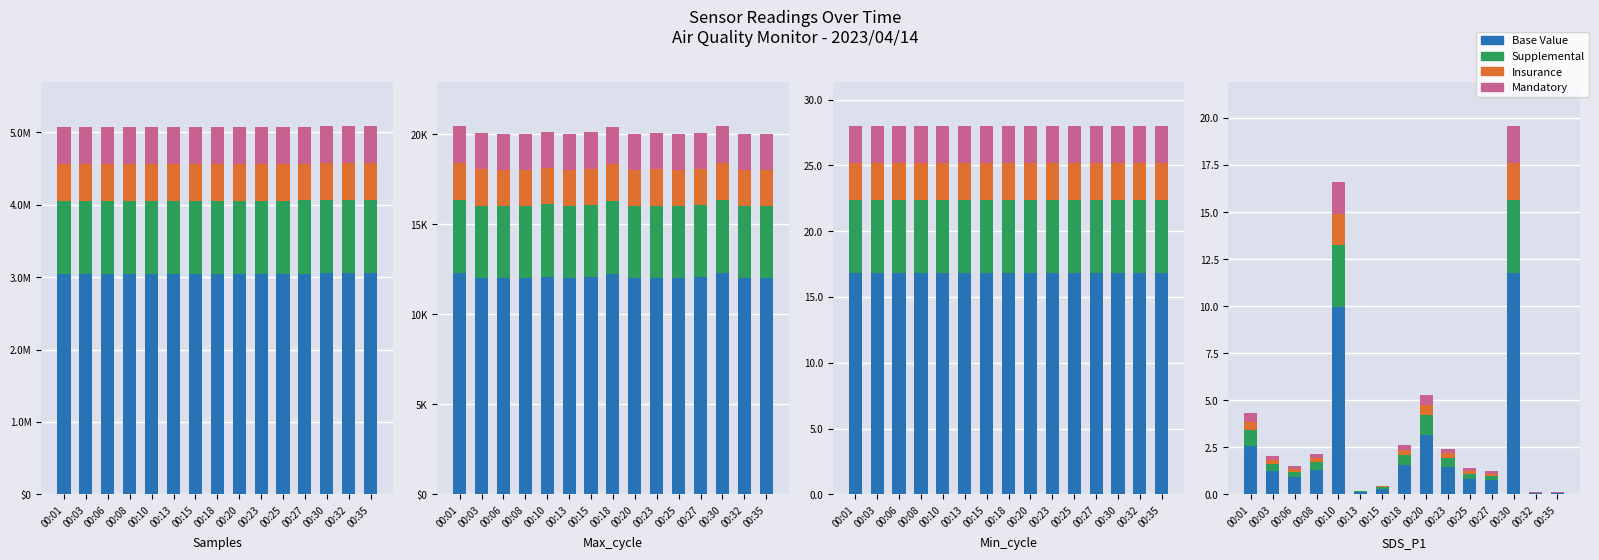

What is the difference between the Mandatory values at 00:01 and 00:27?

0.3